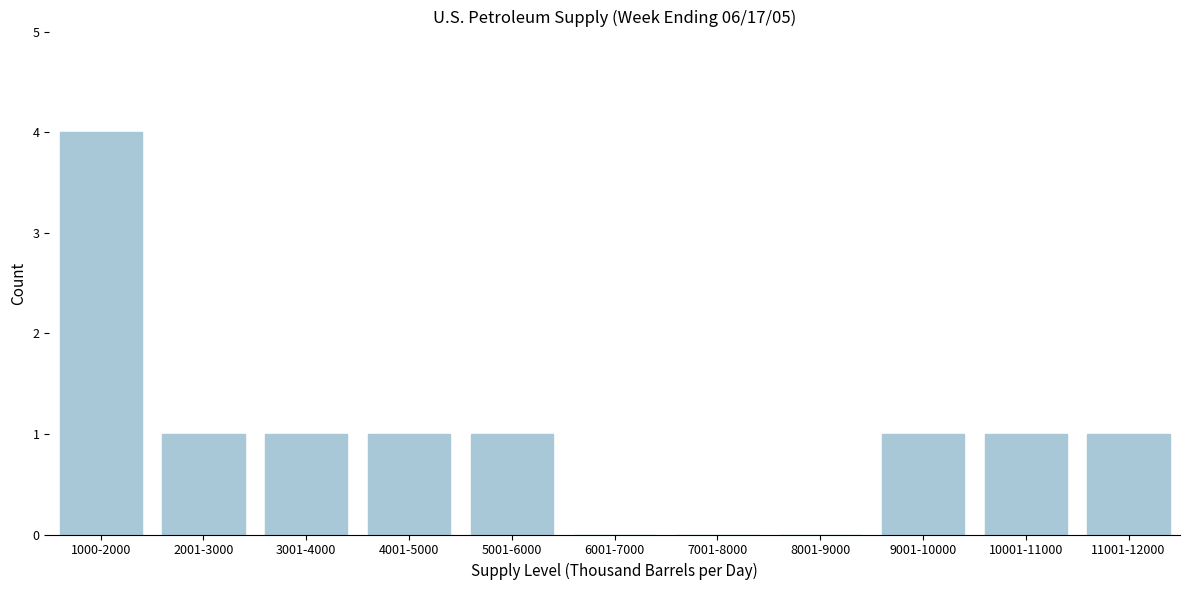

Reading right to left, transcribe all the data shown in this chart.

11001-12000=1	10001-11000=1	9001-10000=1	8001-9000=0	7001-8000=0	6001-7000=0	5001-6000=1	4001-5000=1	3001-4000=1	2001-3000=1	1000-2000=4